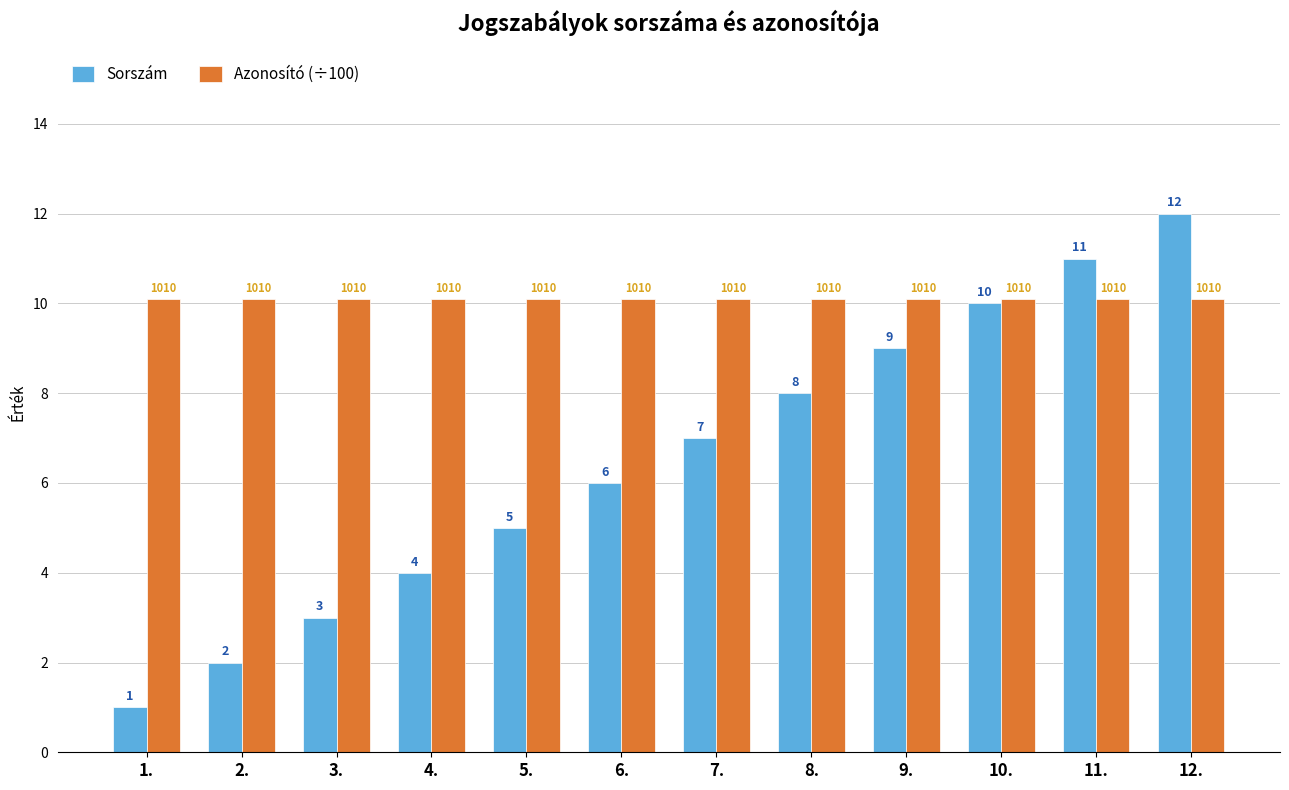

What is the spread (max minus min) of values at 6.?

4.1